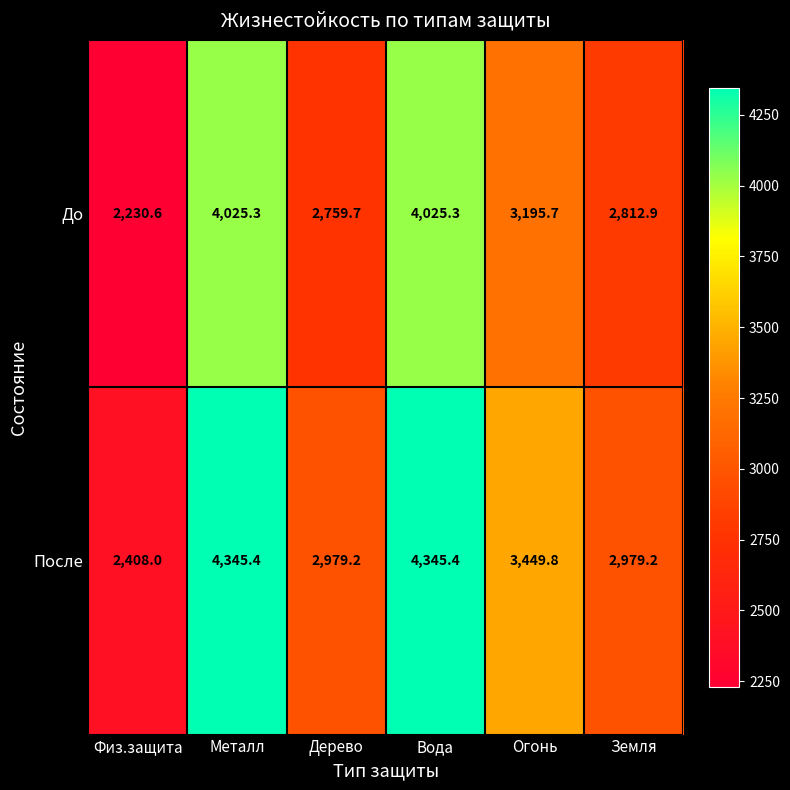

How many data points in После are above 3449?

3